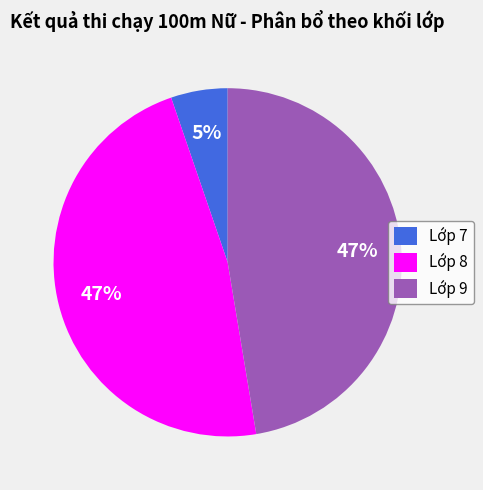

Count the number of slices in the pie.

3